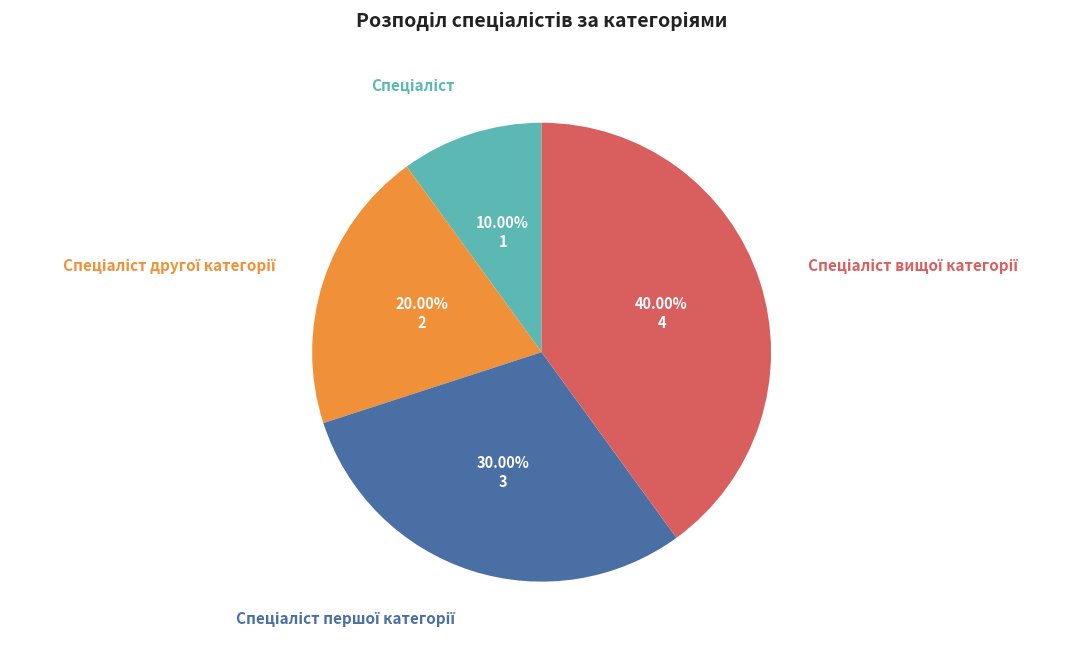

Does any single category account for the majority?

No